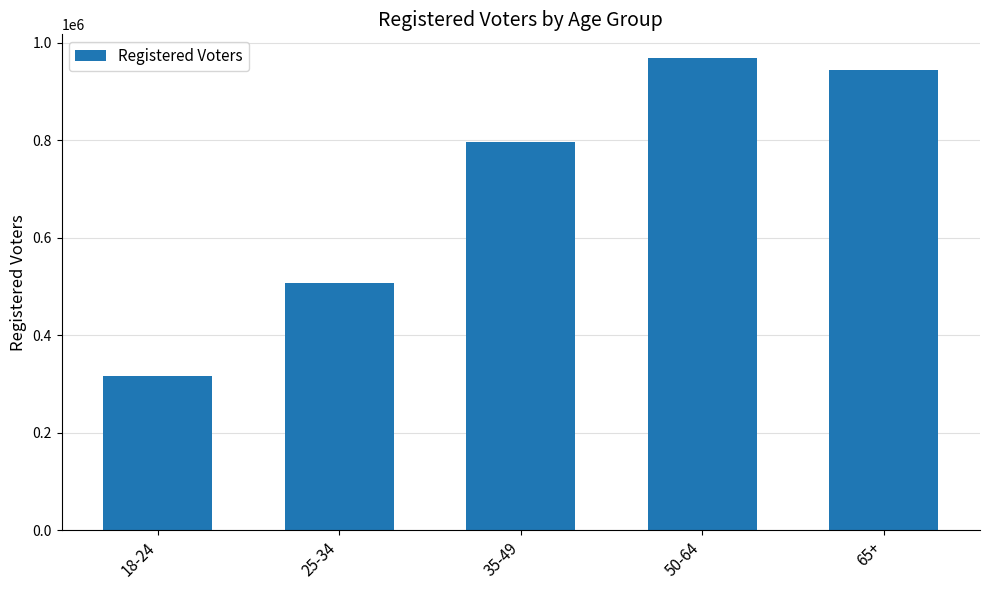

What is the approximate value at 65+, to the nearest 100?

943300